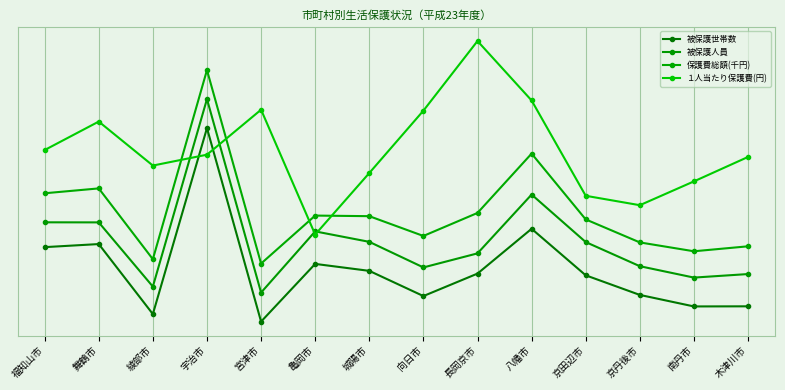

Does the chart have visible grid lines?

Yes